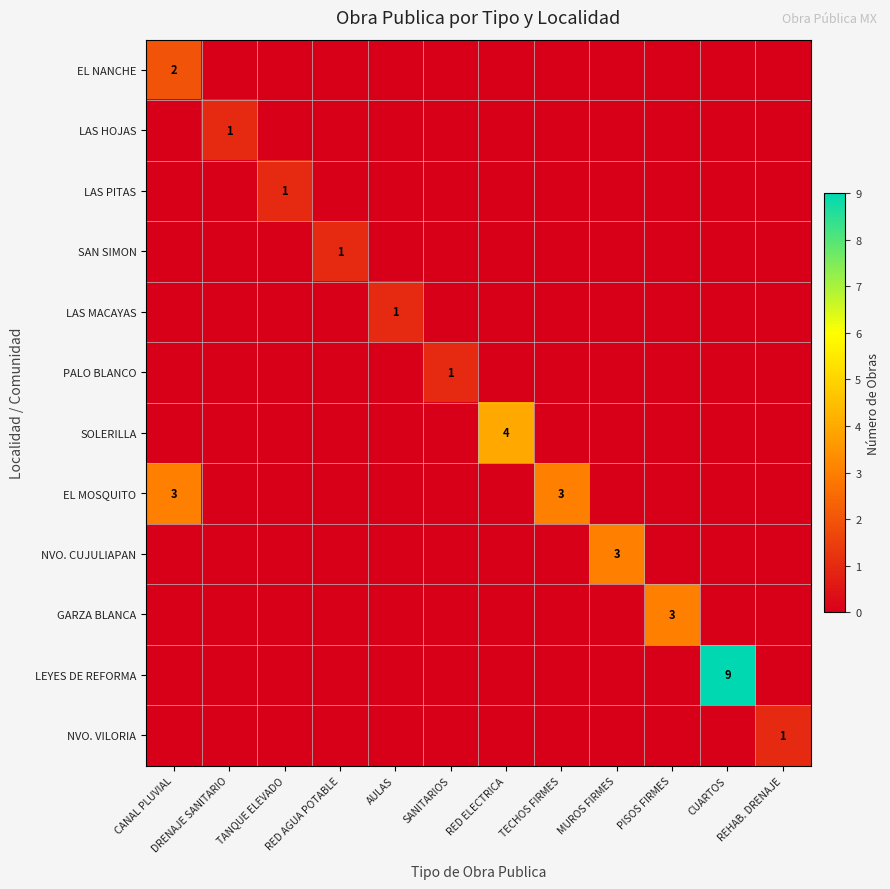

Which series has the widest spread of values?

LEYES DE REFORMA